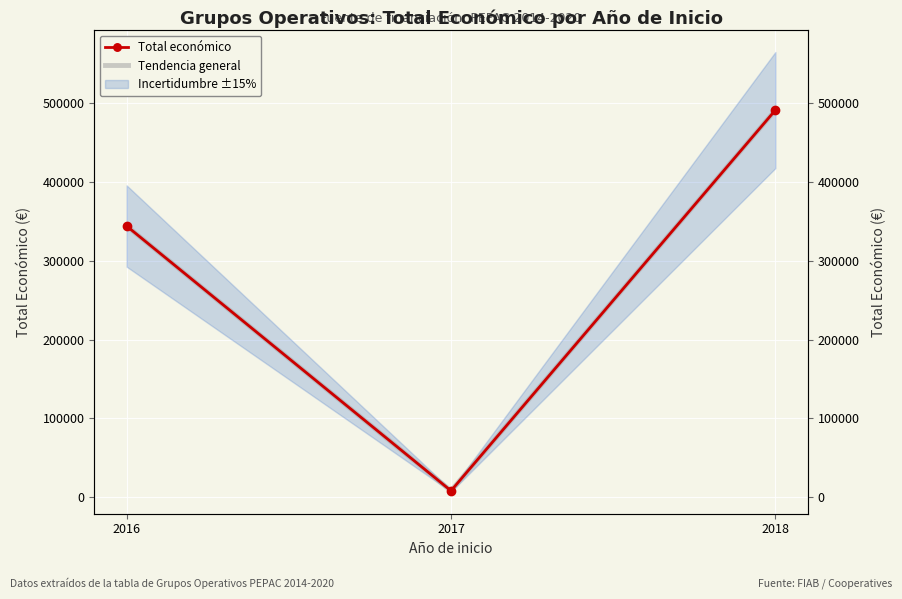

At 2017, list the series in order from largest to smallest.

Total económico, Tendencia general